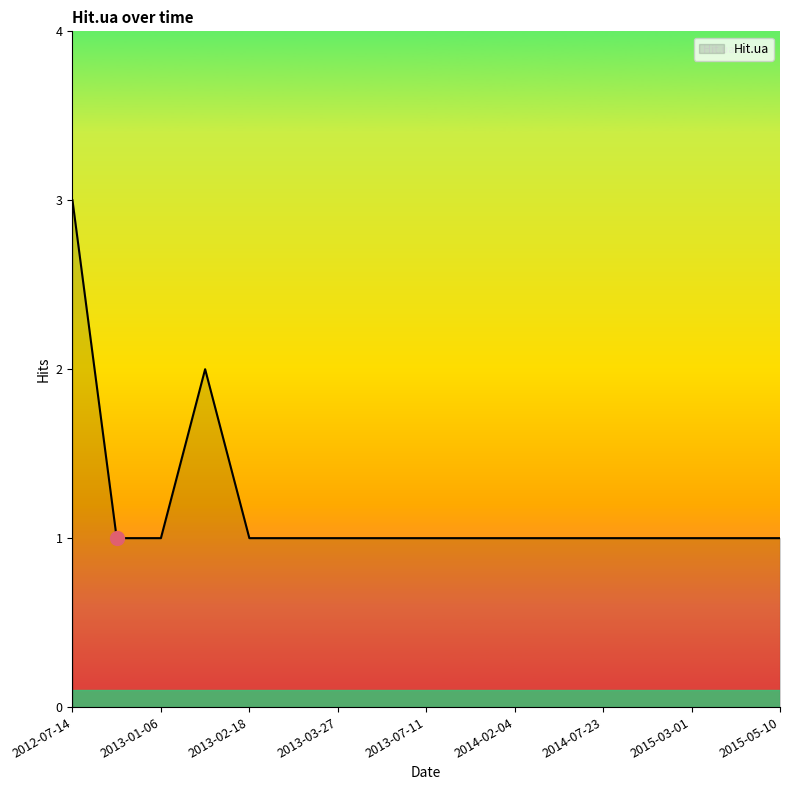

How many series are shown in this chart?

1